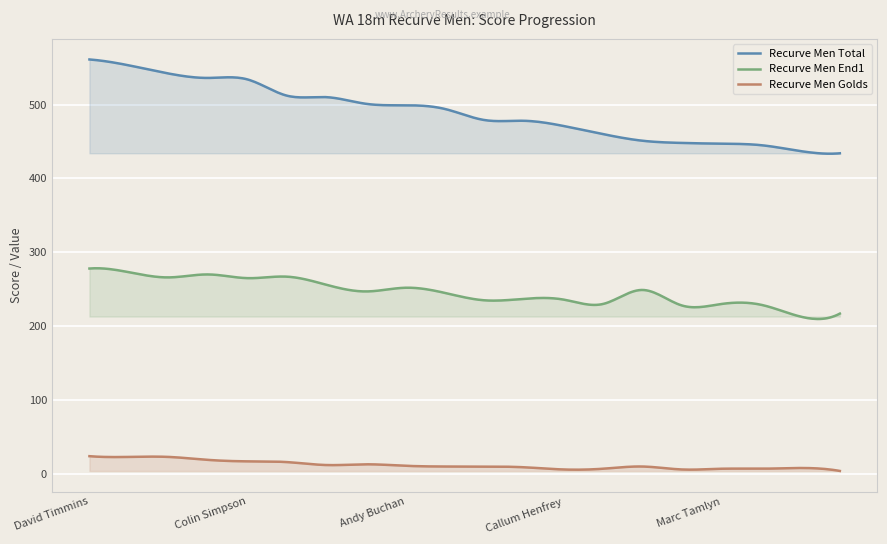

True or false: Recurve Men Golds has a value of 28 at Dominic Collis.

False